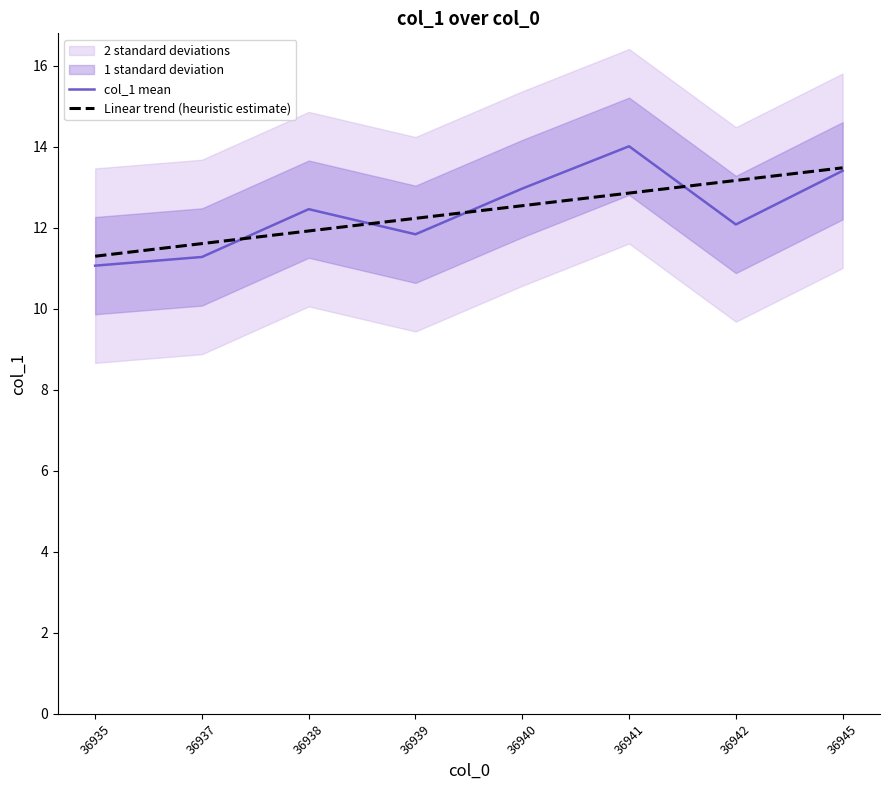

Between which two adjacent categories do col_1 mean and Linear trend (heuristic estimate) first intersect?

36937 and 36938